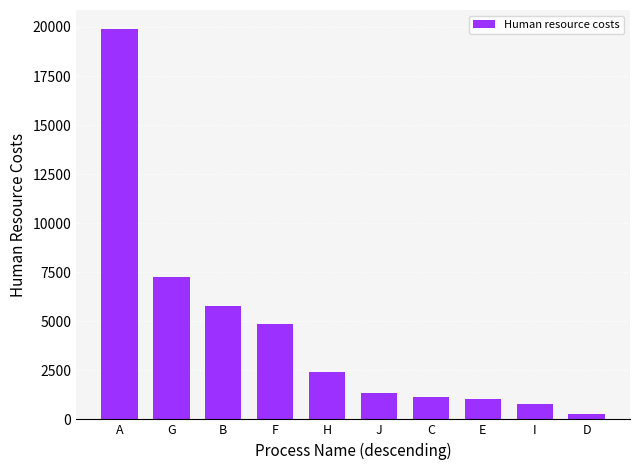

What is the value of the 7th bar from the left?

1114.6